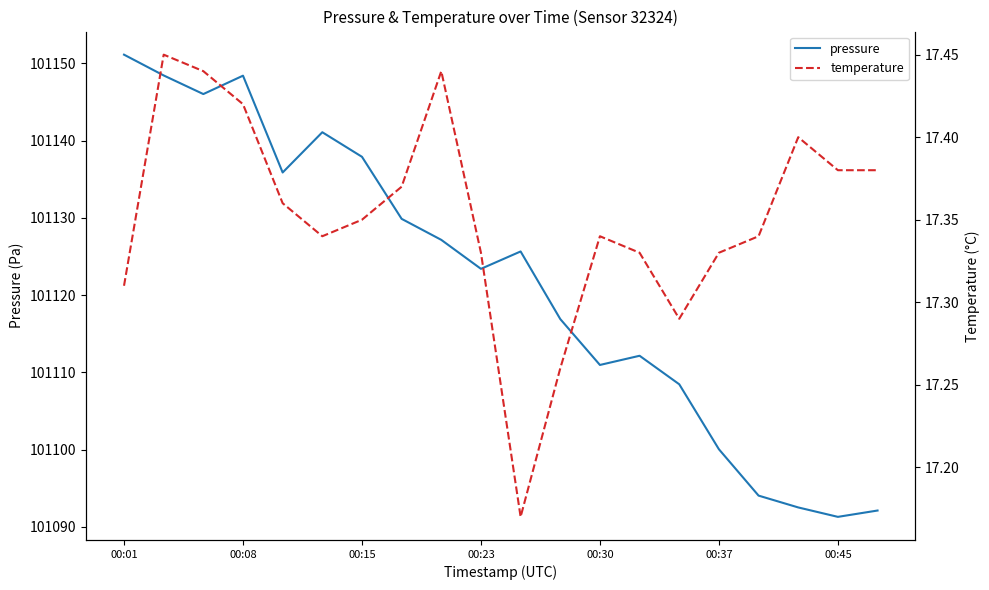

What position from the left is 7?

8